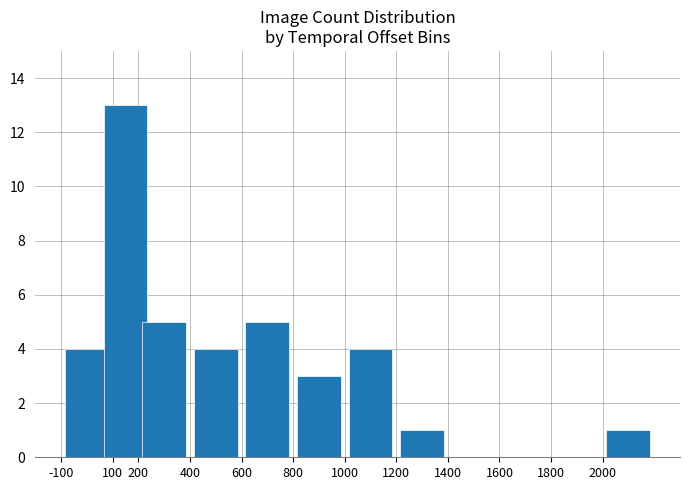

What is the maximum value shown in the chart?

13